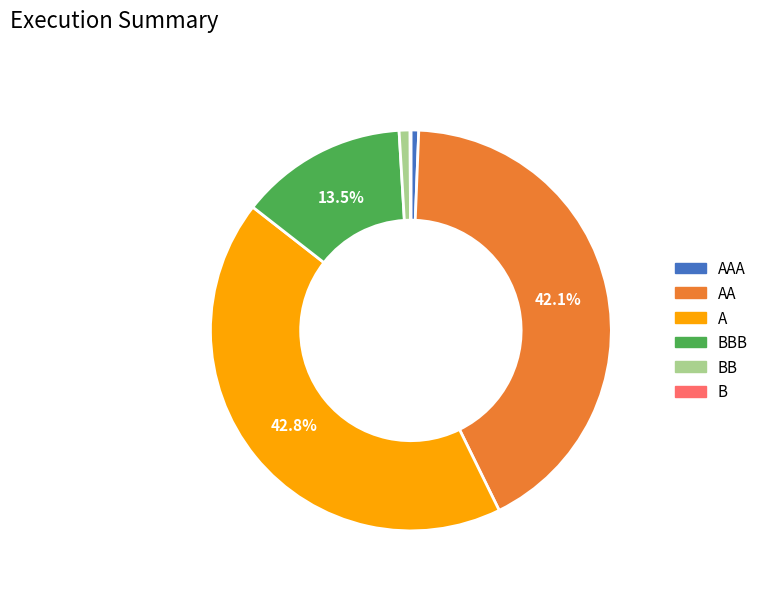

Is there any slice that represents more than half of the pie?

No